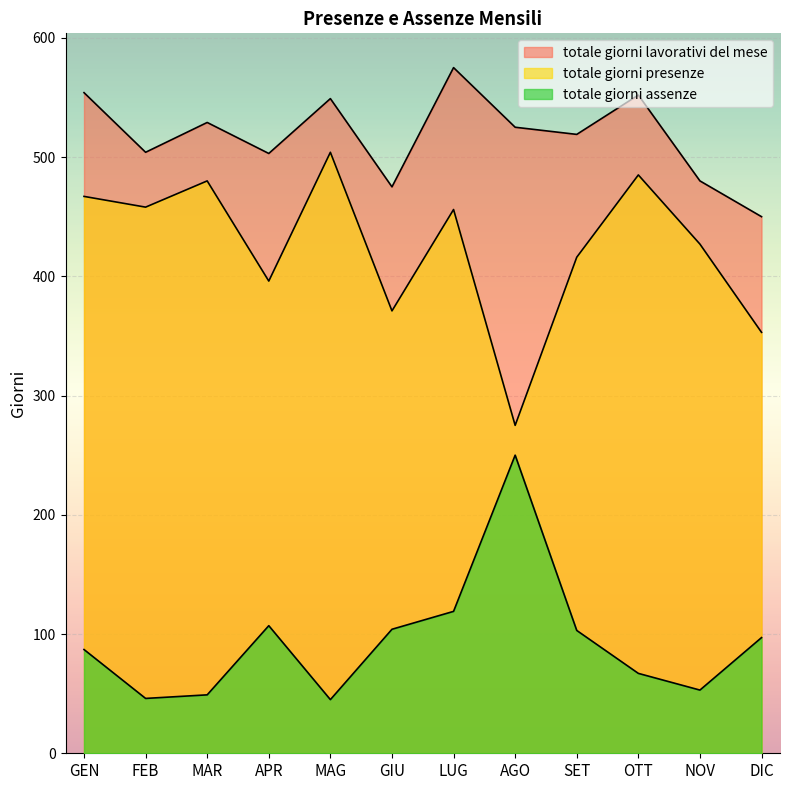

Between NOV and GIU, which is larger?

NOV